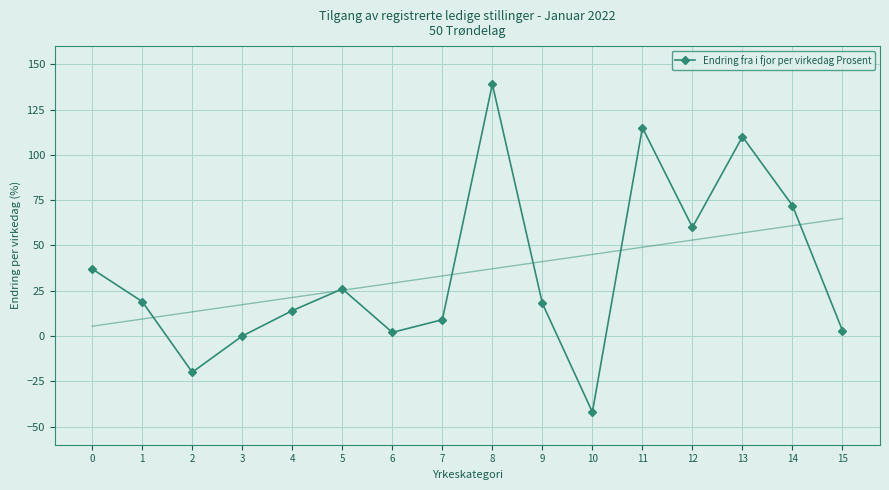

Which has a higher value, 13 or 6?

13